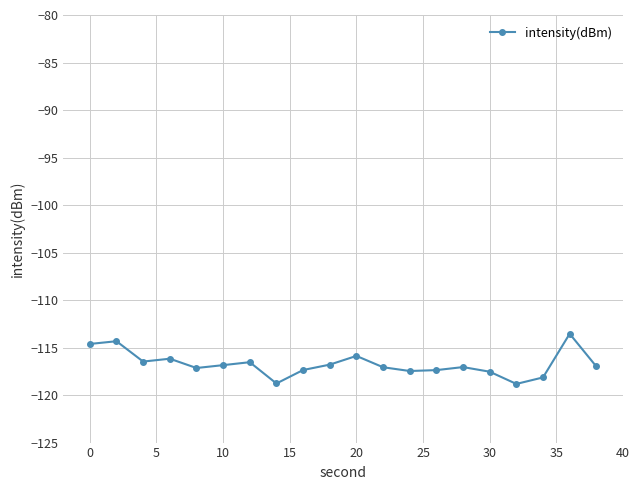

How many data points does each series have?

20